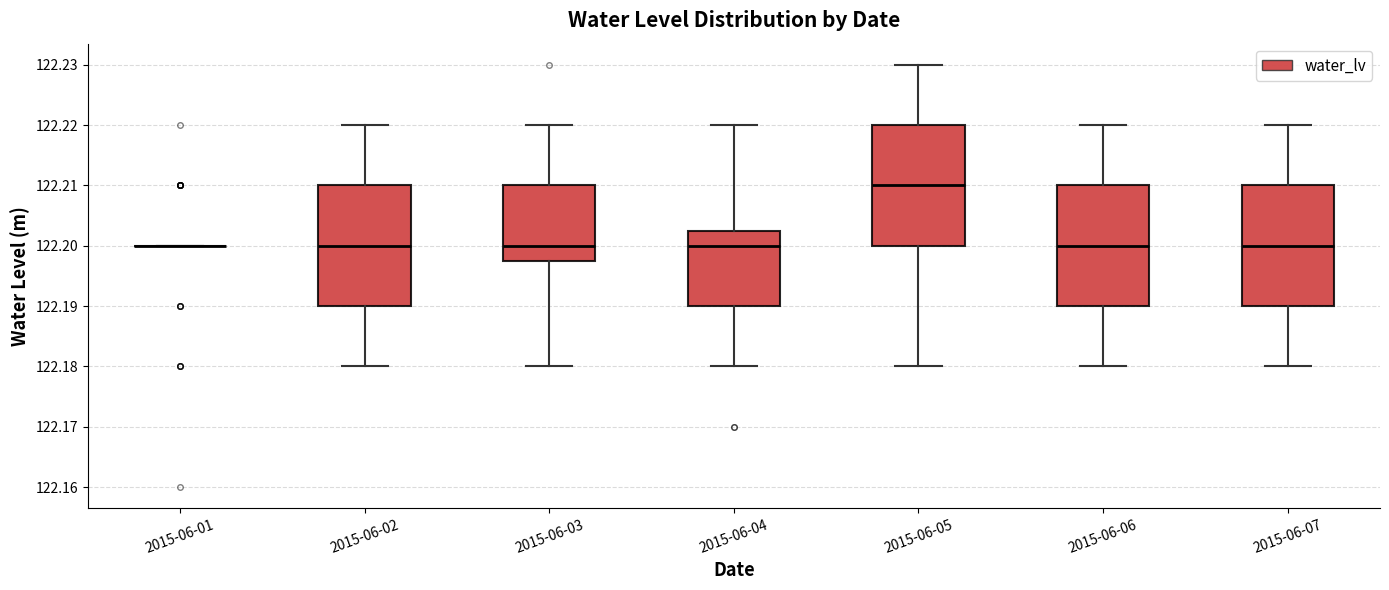

Reading left to right, transcribe this box plot: for each box, give where its median line is, the range the box spans, and where its two whiskers end, as read against the y-axis. The values are not printed on the chart, so give them approximately, as read against the axis.

2015-06-01: box collapsed to a line at 122.200, whiskers 122.200 to 122.200
2015-06-02: median 122.200, box 122.190 to 122.210, whiskers 122.180 to 122.220
2015-06-03: median 122.200, box 122.198 to 122.210, whiskers 122.180 to 122.220
2015-06-04: median 122.200, box 122.190 to 122.203, whiskers 122.180 to 122.220
2015-06-05: median 122.210, box 122.200 to 122.220, whiskers 122.180 to 122.230
2015-06-06: median 122.200, box 122.190 to 122.210, whiskers 122.180 to 122.220
2015-06-07: median 122.200, box 122.190 to 122.210, whiskers 122.180 to 122.220